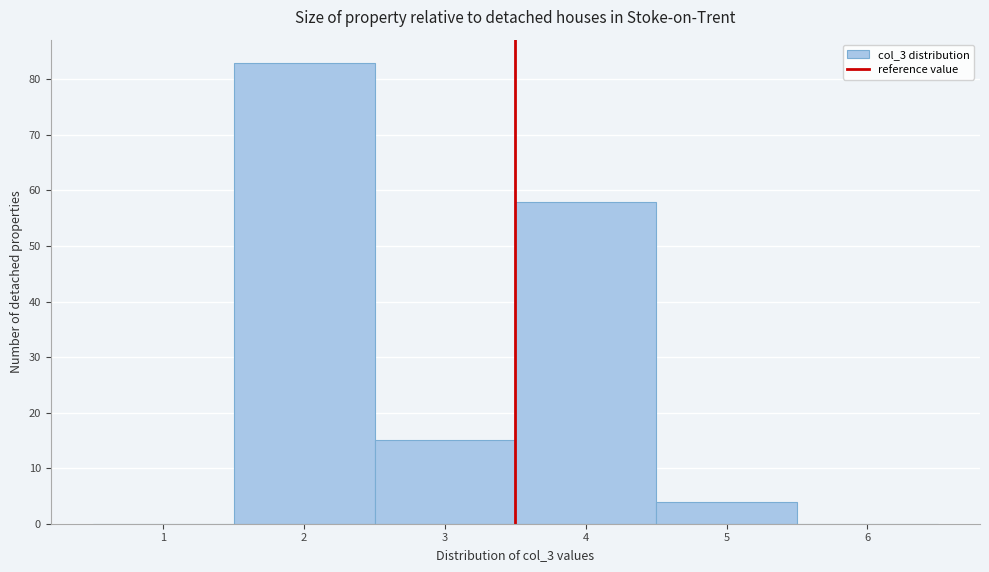

Reading left to right, list every bar in this chart as the range it spans on the x-axis followed by its height. The values are not printed on the chart, so give them approximately, as read against the axis.

0.5 to 1.5: 0
1.5 to 2.5: 83
2.5 to 3.5: 15
3.5 to 4.5: 58
4.5 to 5.5: 4
5.5 to 6.5: 0